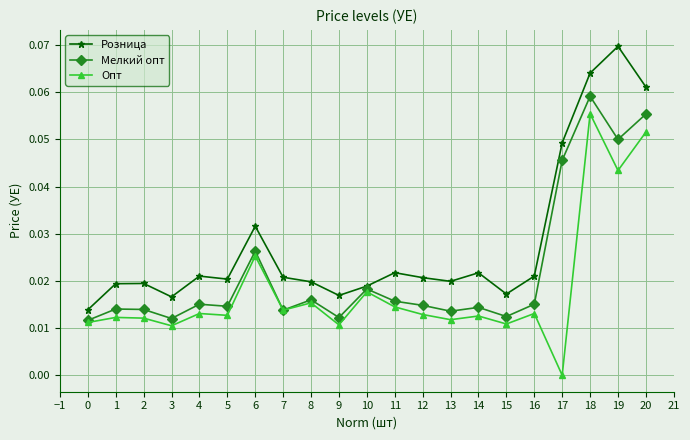

At which category is the sum across all series the highest?

18